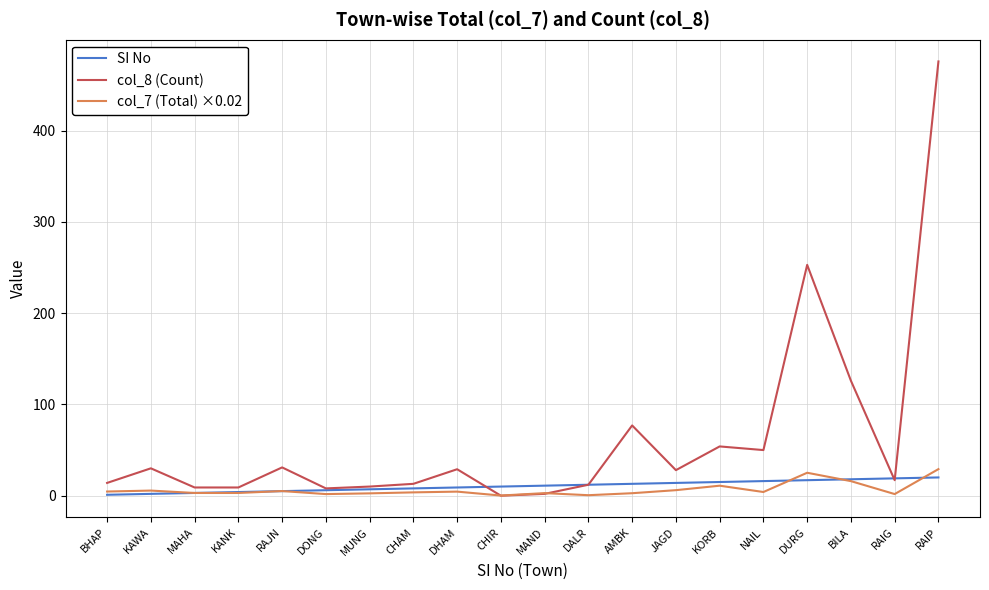

What is the total value across all series at DURG?

295.1